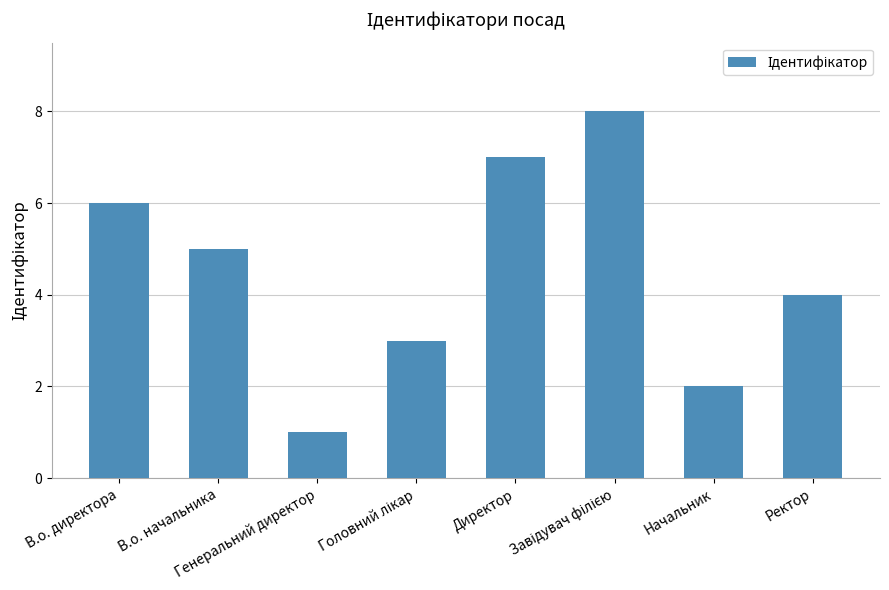

The value at В.о. начальника is 2. True or false?

False